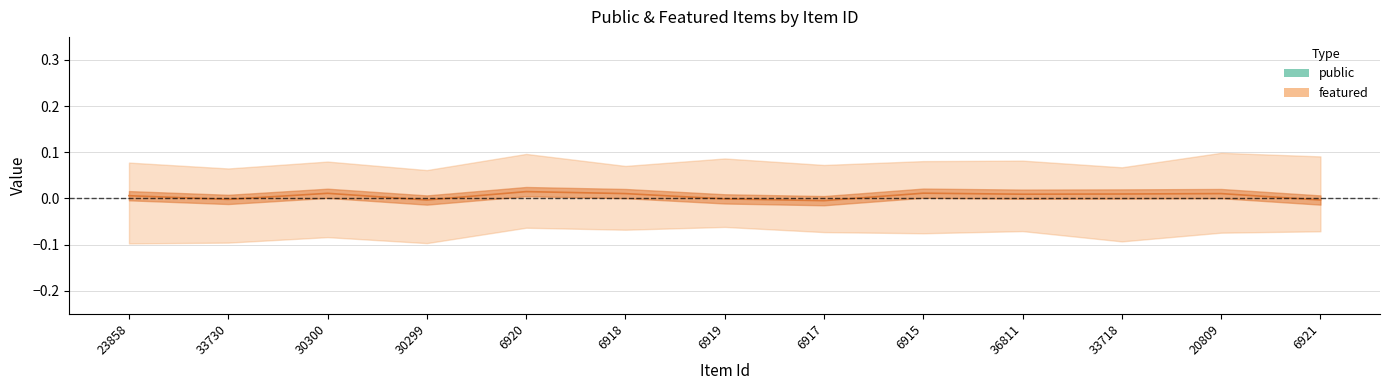

Where is featured nearest to the value 0?

23858